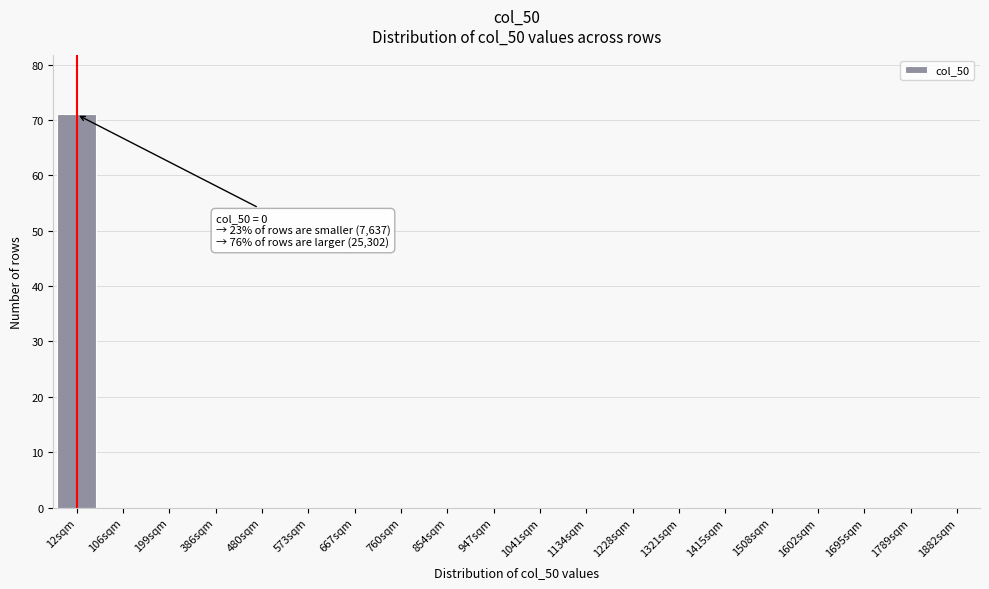

Reading left to right, what are all the values shown in this chart?

12sqm=71	106sqm=0	199sqm=0	386sqm=0	480sqm=0	573sqm=0	667sqm=0	760sqm=0	854sqm=0	947sqm=0	1041sqm=0	1134sqm=0	1228sqm=0	1321sqm=0	1415sqm=0	1508sqm=0	1602sqm=0	1695sqm=0	1789sqm=0	1882sqm=0